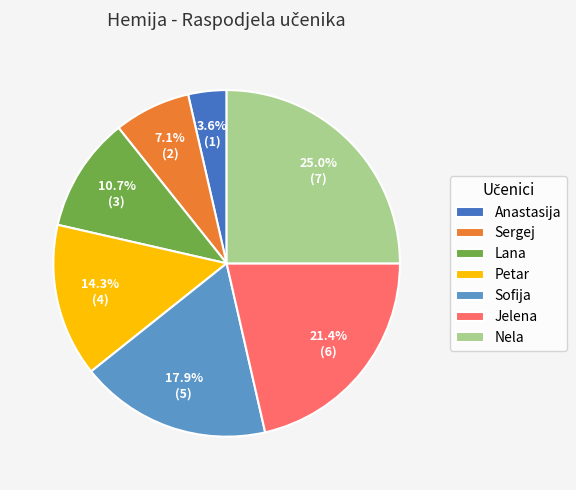

Between Jelena and Nela, which is larger?

Nela